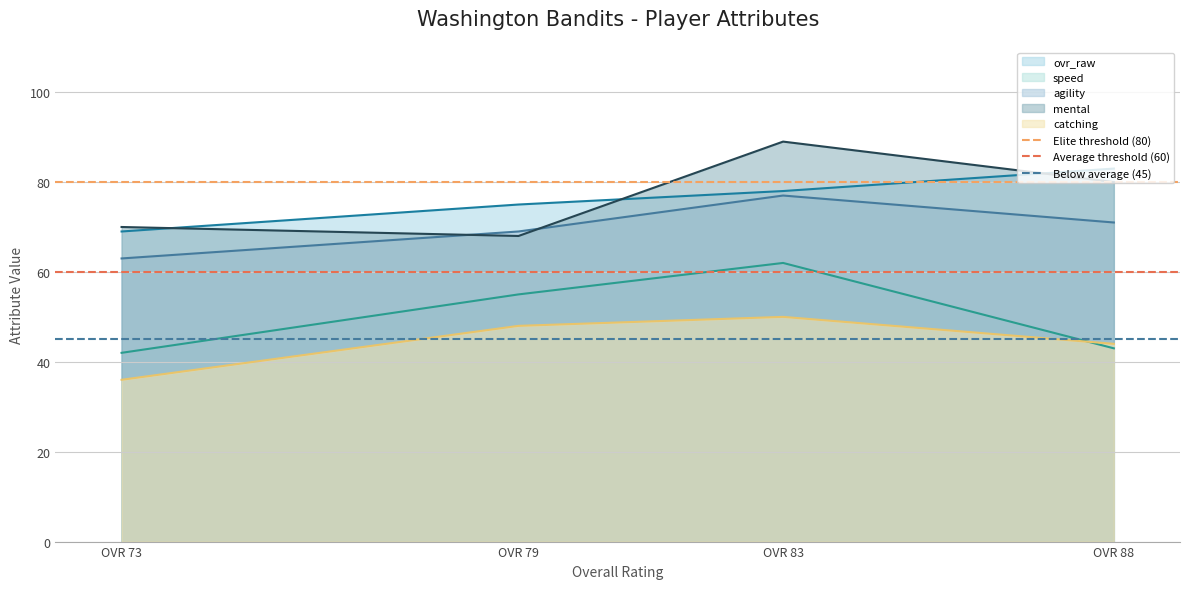

The catching series shows 48 at OVR 79. True or false?

True